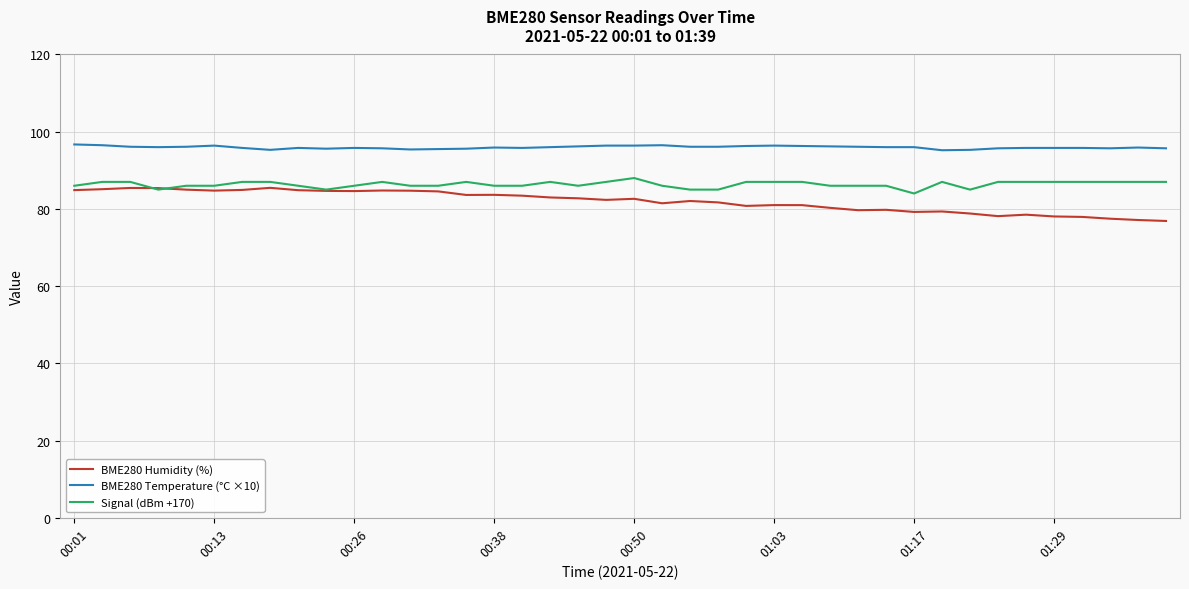

What is the maximum value for BME280 Humidity (%)?

85.5